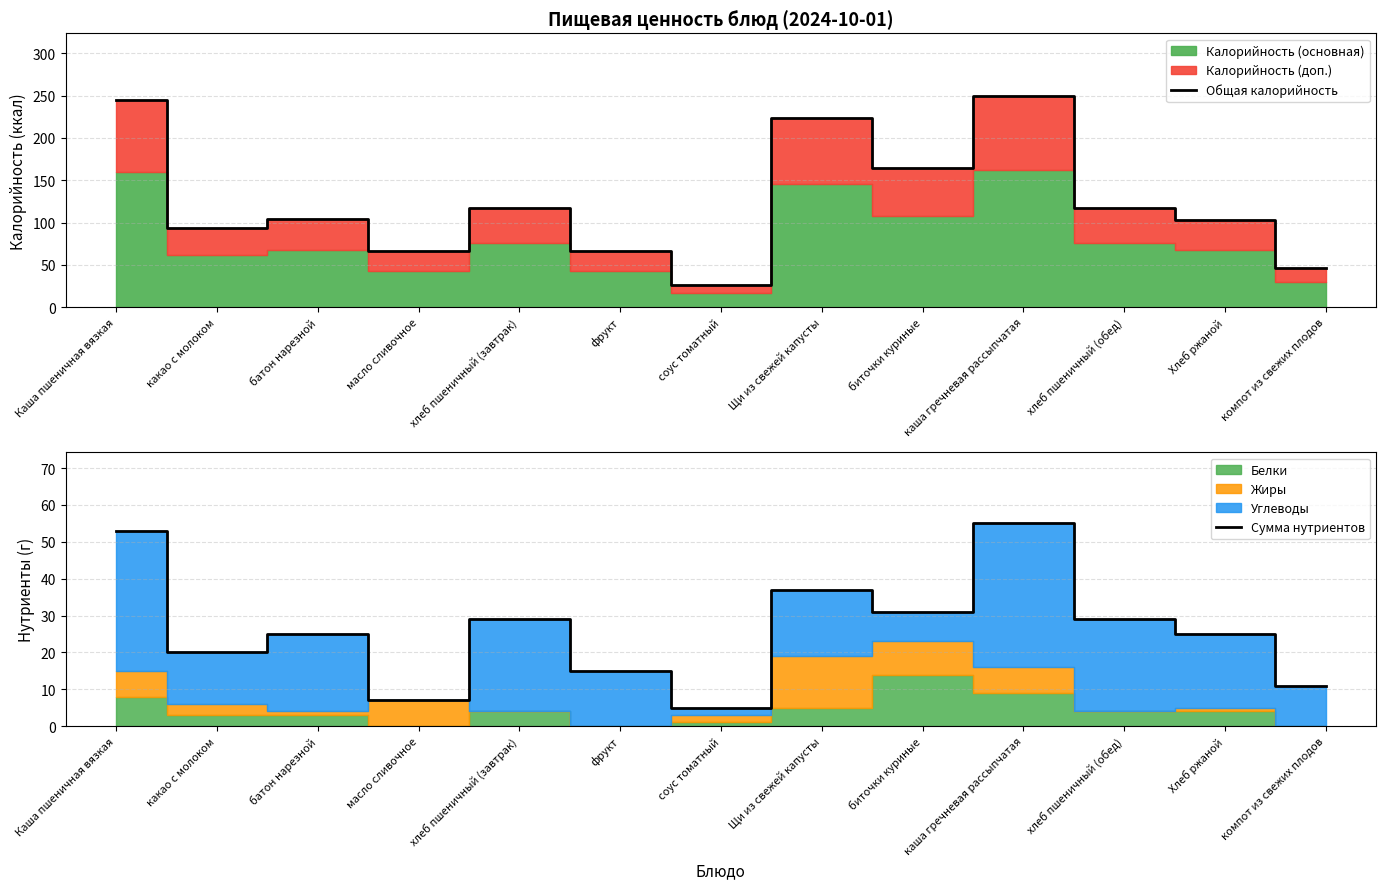

How many interior local peaks does the Сумма нутриентов series have?

4